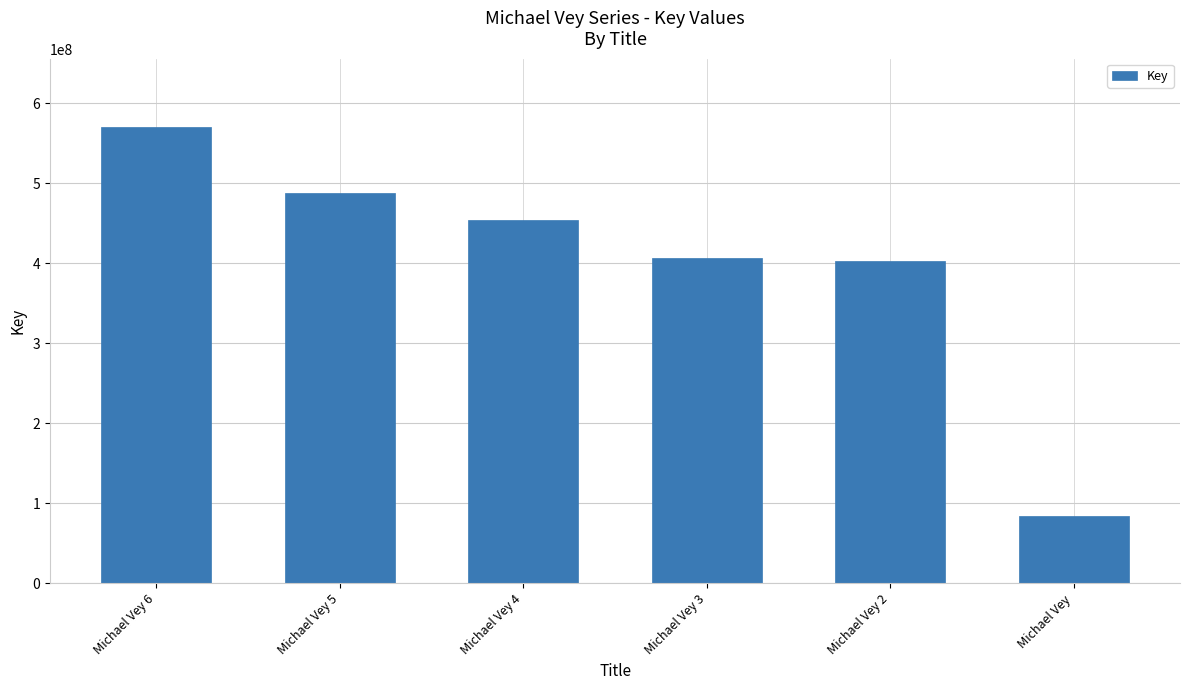

What is the label of the 2nd bar from the left?

Michael Vey 5